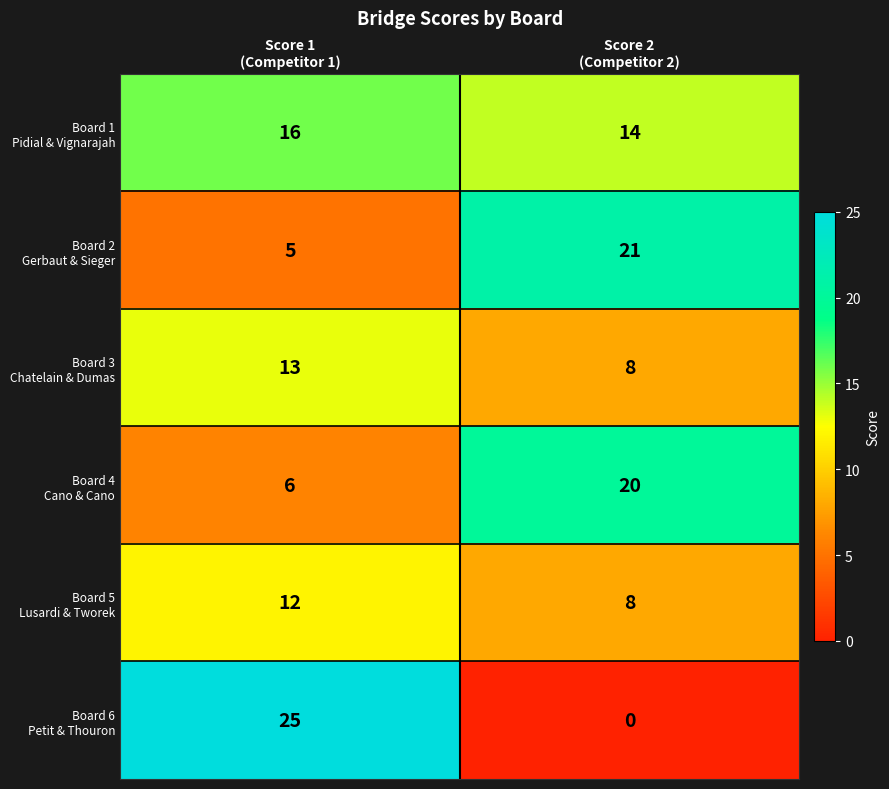

At which category is the sum across all series the highest?

Score 1
(Competitor 1)